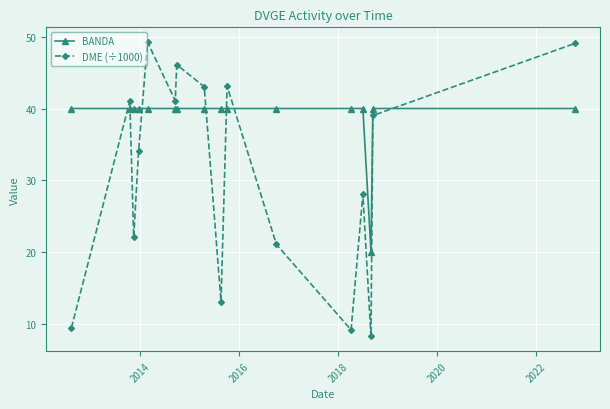

Rank the series by their average value, from lowest to highest.

DME (÷1000), BANDA